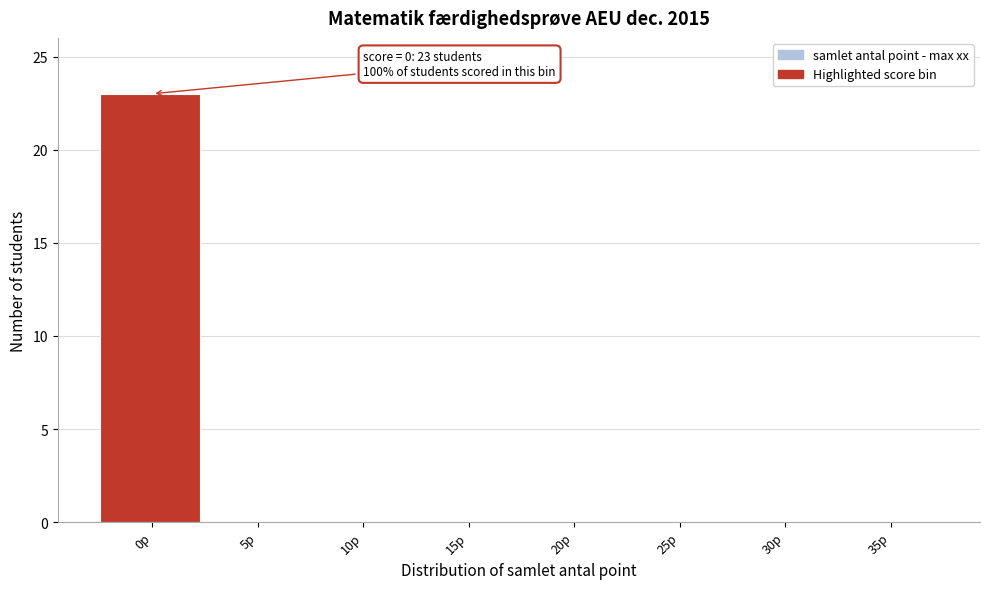

Reading left to right, what are all the values shown in this chart?

0p=23	5p=0	10p=0	15p=0	20p=0	25p=0	30p=0	35p=0